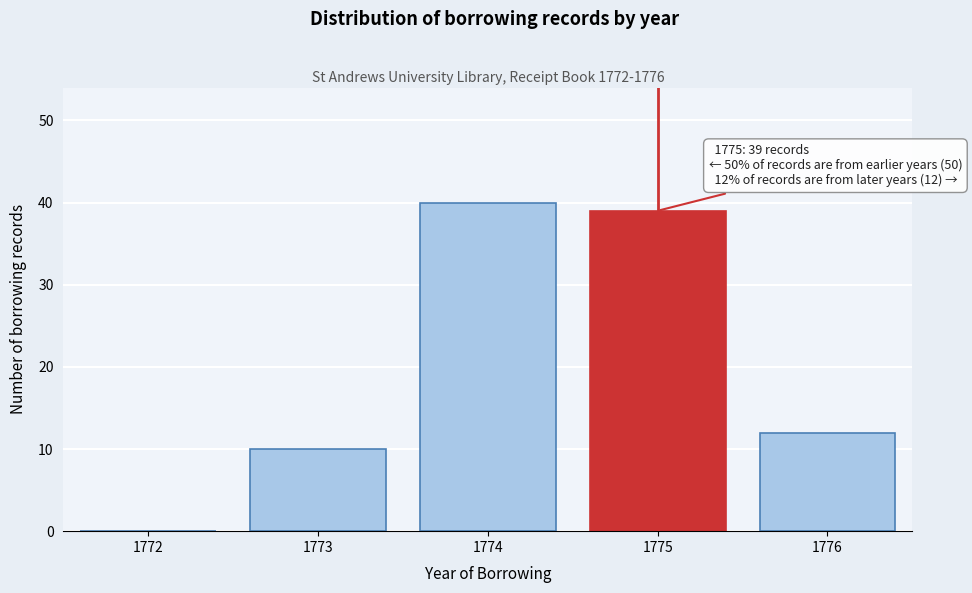

Reading left to right, extract all data points from this chart.

1772=0	1773=10	1774=40	1775=39	1776=12